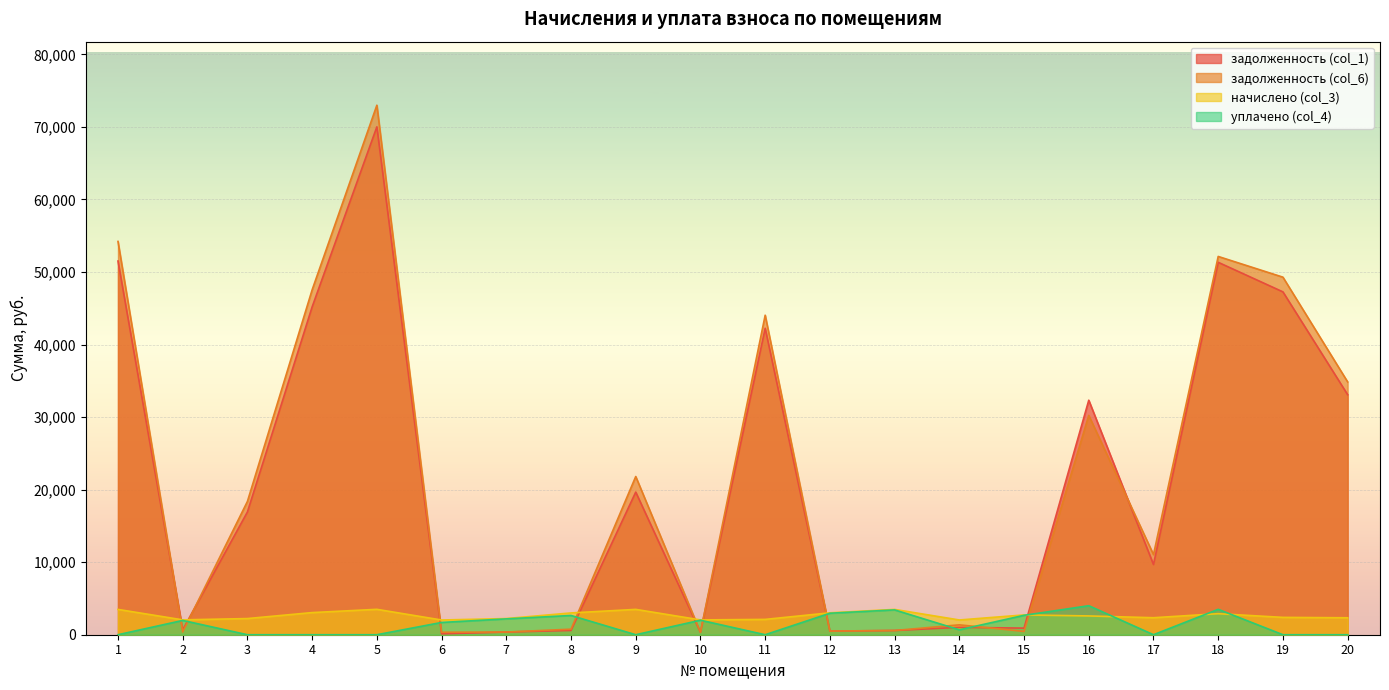

Rank the categories by начислено (col_3) value from lowest to highest.

6, 14, 10, 2, 11, 3, 7, 20, 17, 19, 16, 15, 18, 8, 12, 4, 1, 13, 9, 5